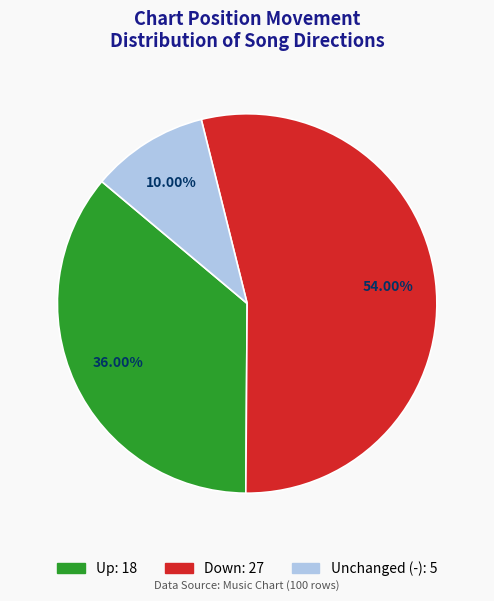

To the nearest percent, what is the difference between the largest and smallest slice percentages?

44%